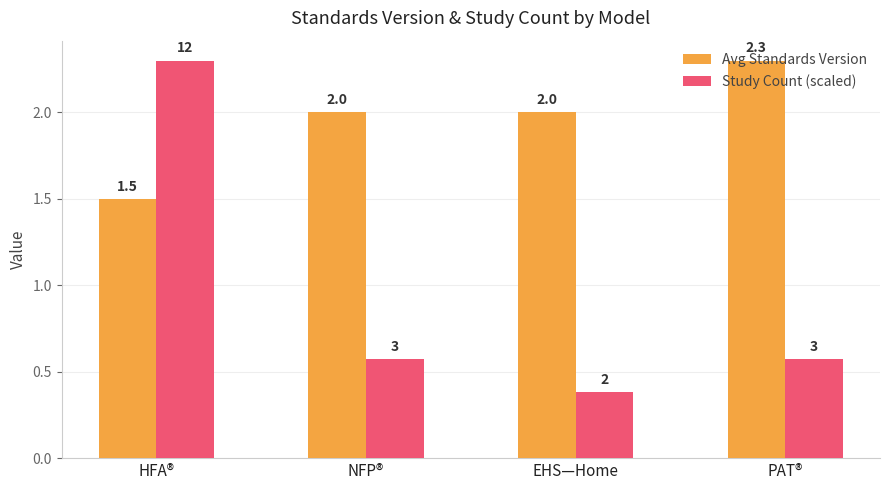

What is the approximate value of Avg Standards Version at PAT®?

2.3